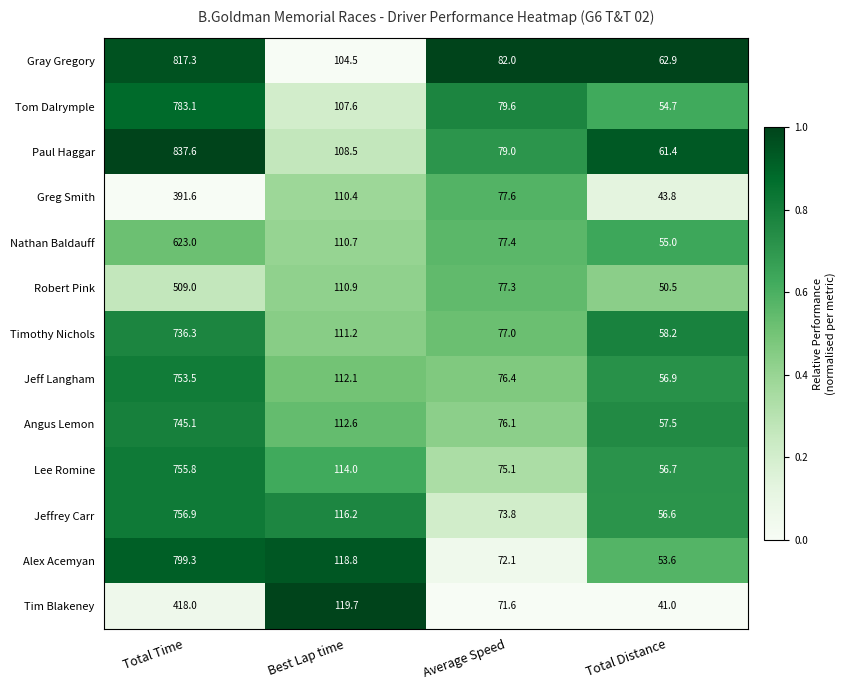

True or false: Greg Smith has a value of 24.2 at Total Distance.

False